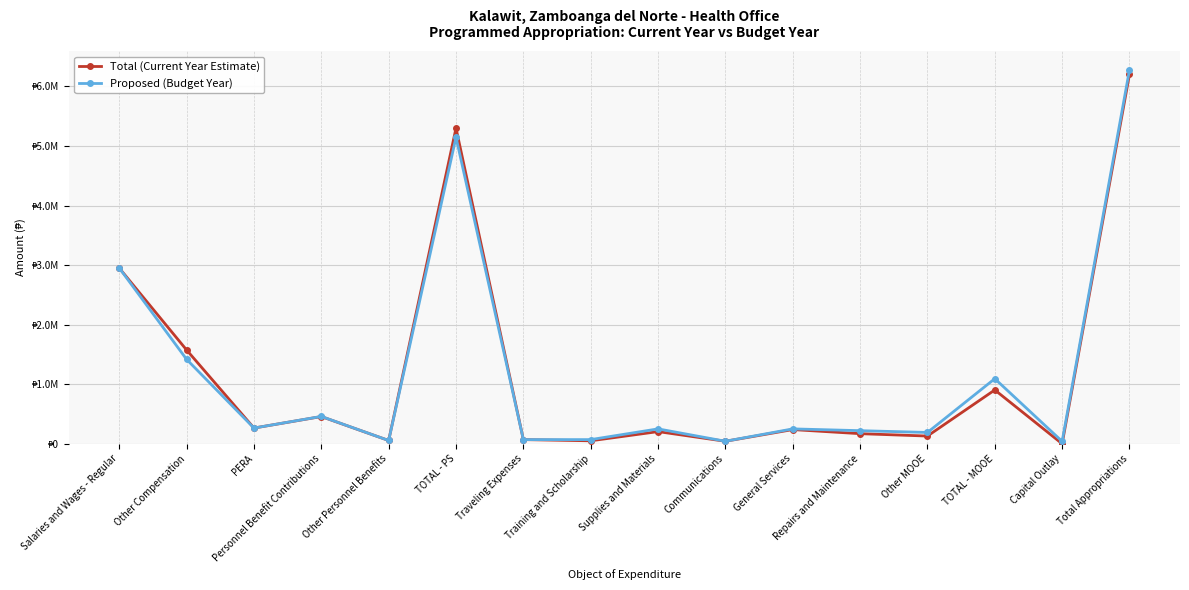

What is the value of the Total (Current Year Estimate) point at the 12th from the left?

169497